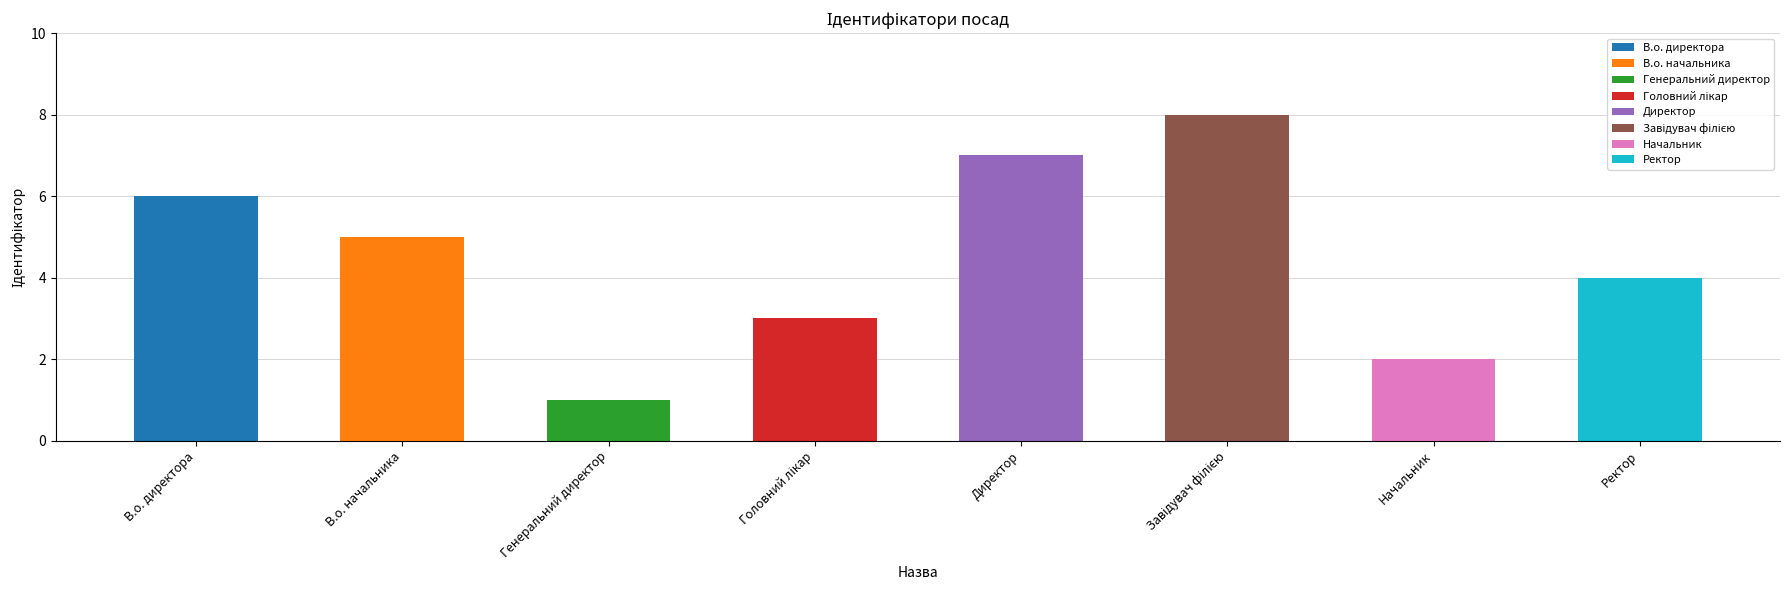

Which category has the highest value across all series?

Завідувач філією